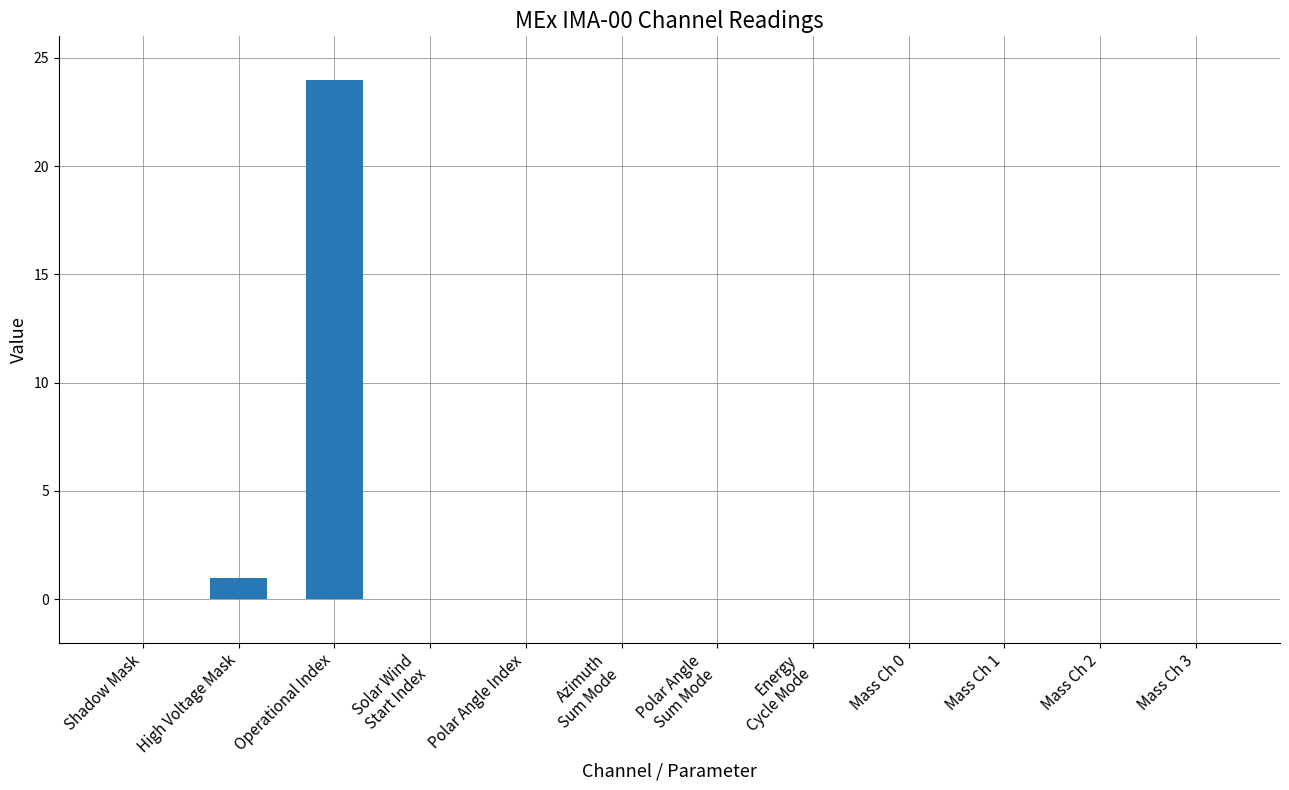

Reading left to right, transcribe all the data shown in this chart.

Shadow Mask=0	High Voltage Mask=1	Operational Index=24	Solar Wind
Start Index=0	Polar Angle Index=0	Azimuth
Sum Mode=0	Polar Angle
Sum Mode=0	Energy
Cycle Mode=0	Mass Ch 0=0	Mass Ch 1=0	Mass Ch 2=0	Mass Ch 3=0